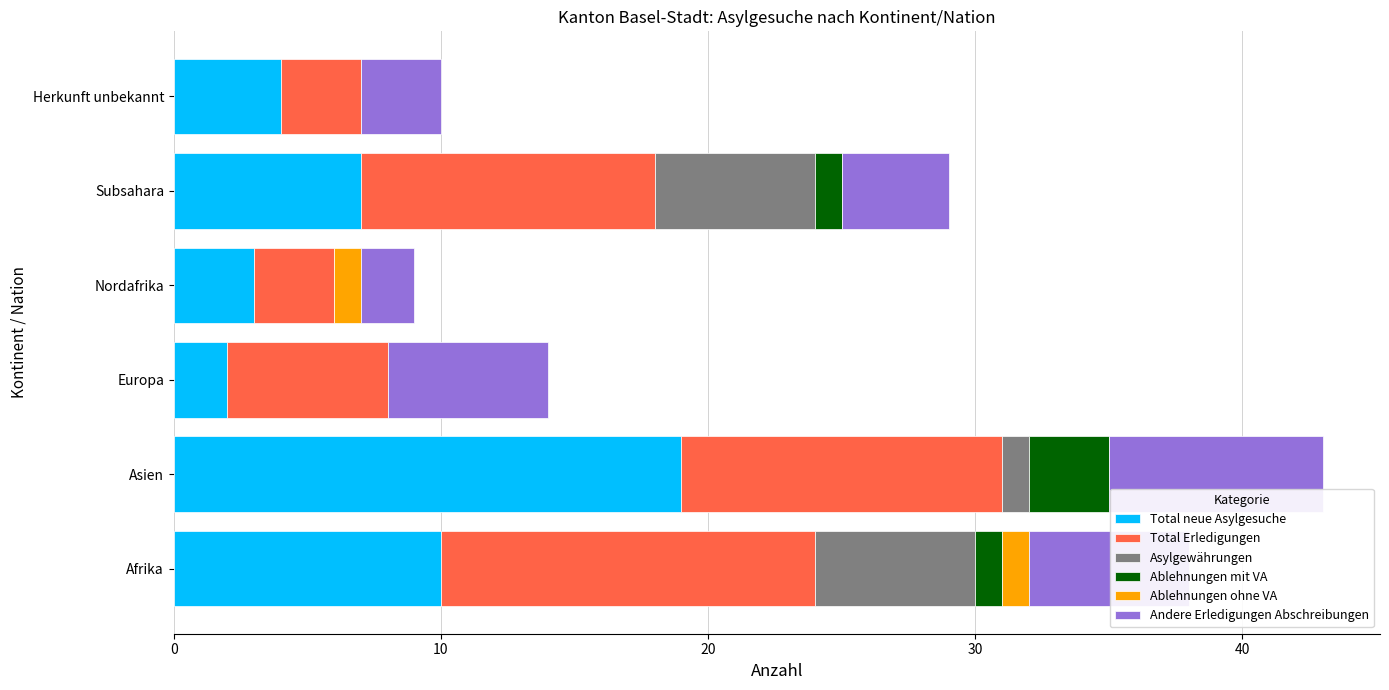

What is the total value across all series at Afrika?

38